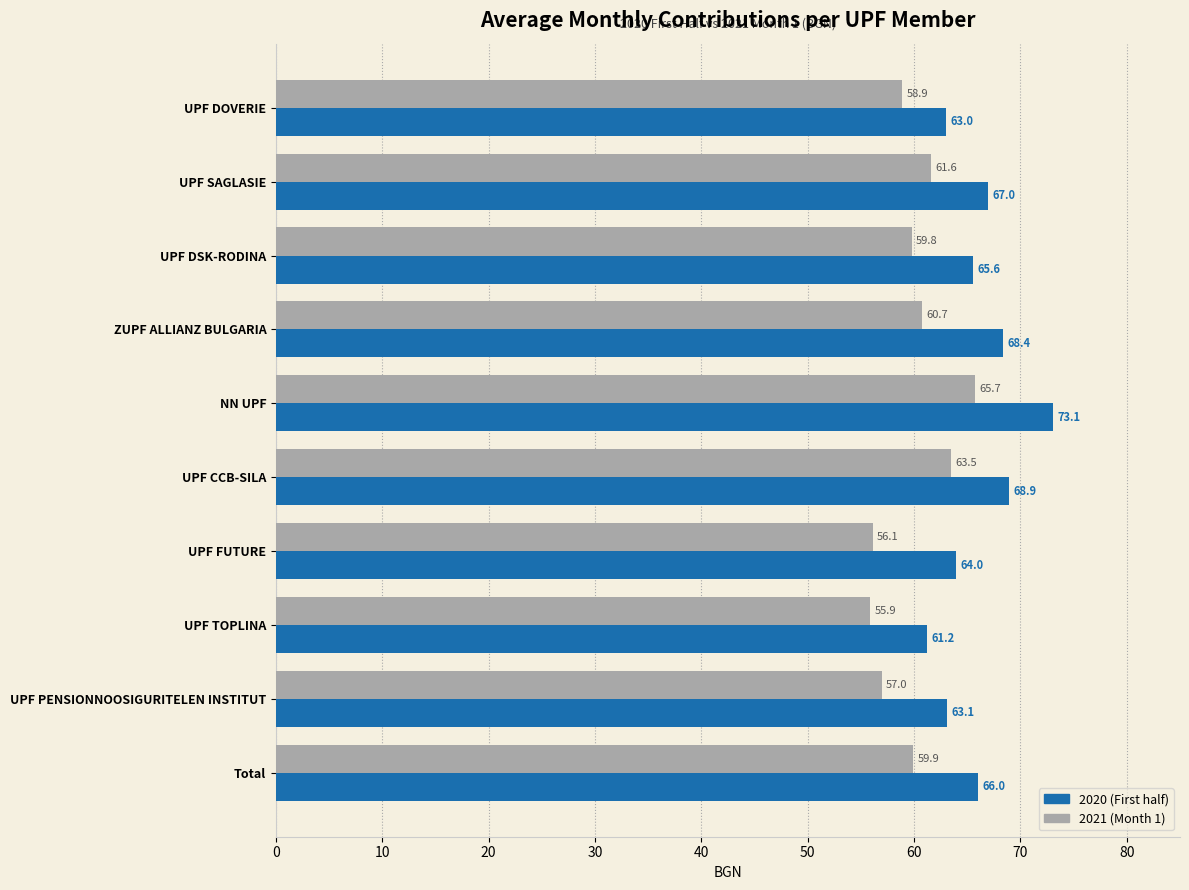

How many values in the 2021 (Month 1) series are below 59?

4